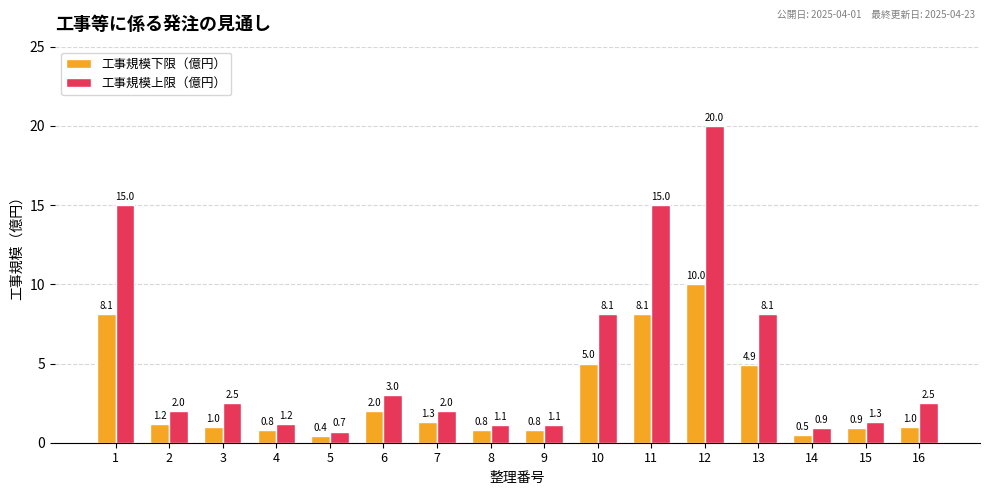

Read the 工事規模下限（億円） value at 16.

1.0